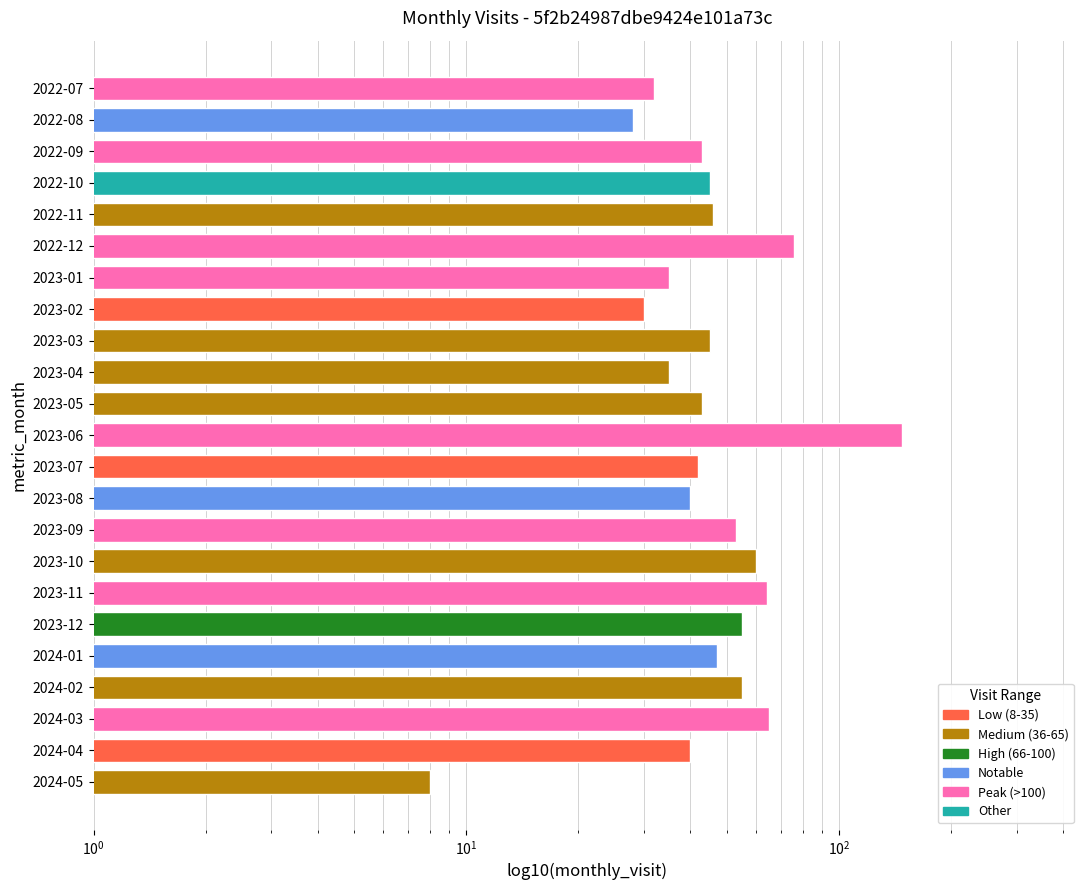

What is the difference between the values at 2023-07 and 2024-02?

13